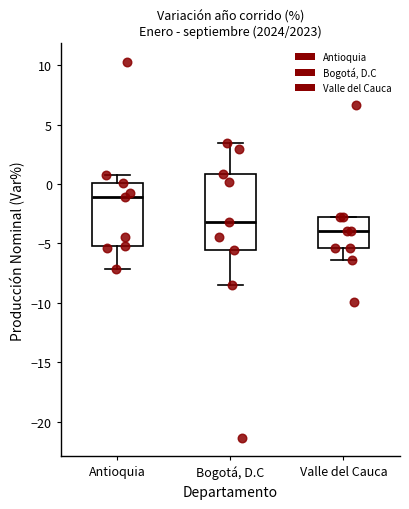

Where does the upper whisker of the box for Bogotá, D.C end on the y-axis? The values are not printed on the chart, so give them approximately, as read against the axis.

3.5